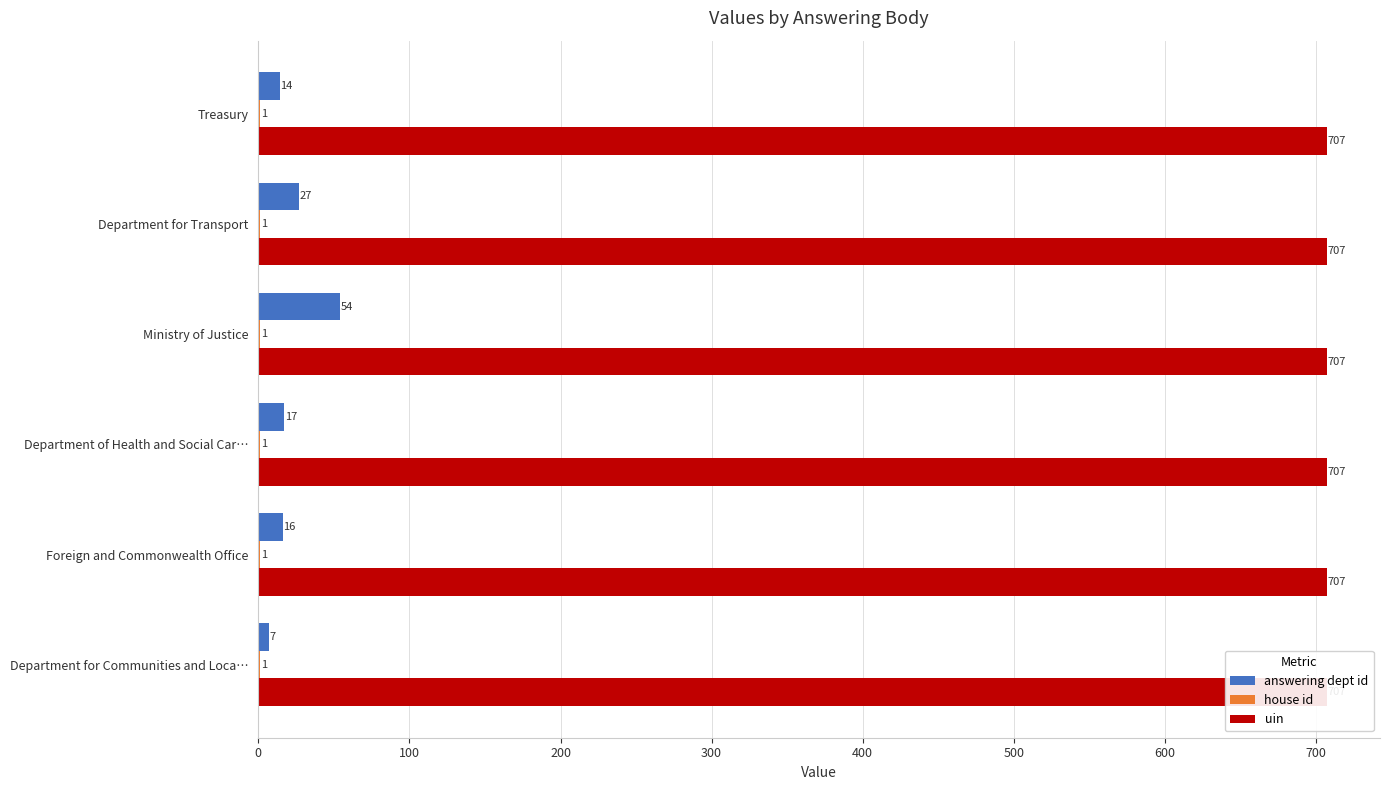

Reading left to right, list all the values displayed in this chart.

answering dept id: 14.0	27.0	54.0	17.0	16.0	7.0
house id: 0.2	0.2	0.2	0.2	0.2	0.2
uin: 0.2	0.2	0.2	0.2	0.2	0.2